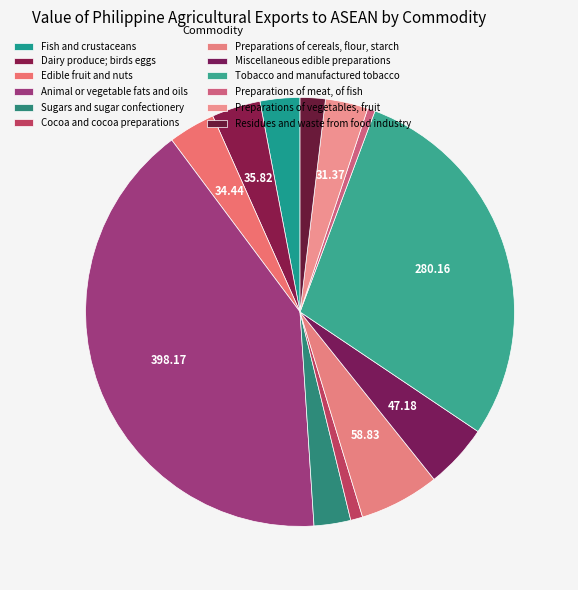

Count the number of slices in the pie.

12